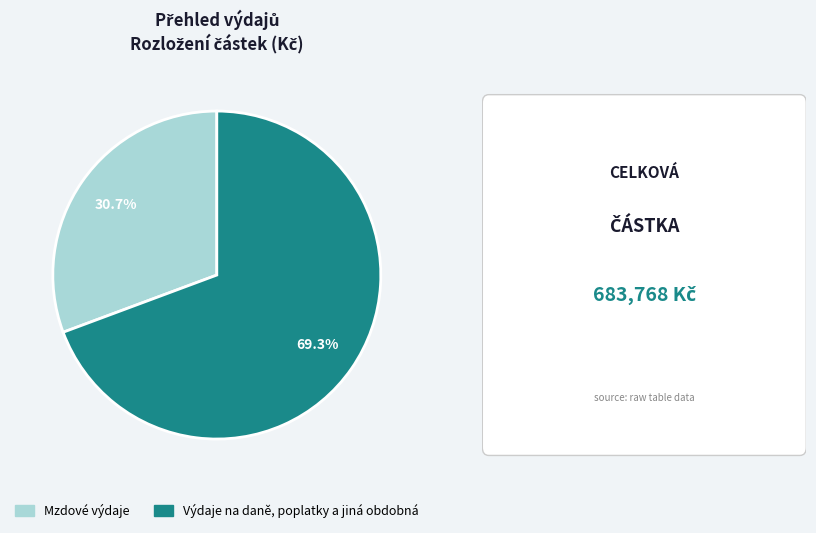

True or false: Výdaje na daně, poplatky a jiná obdobná accounts for 69% of the total.

True